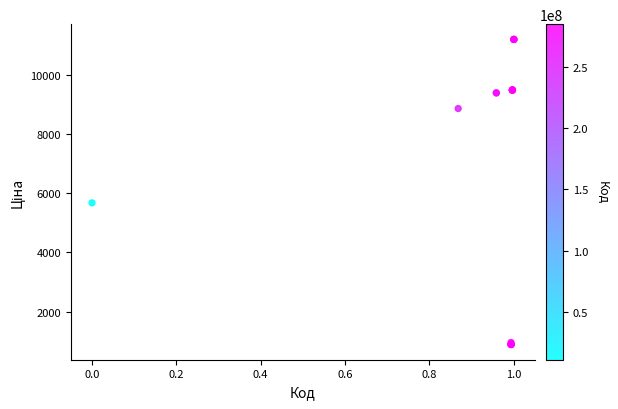

What Y value in the scatter plot is closest to 6042?

5673.8